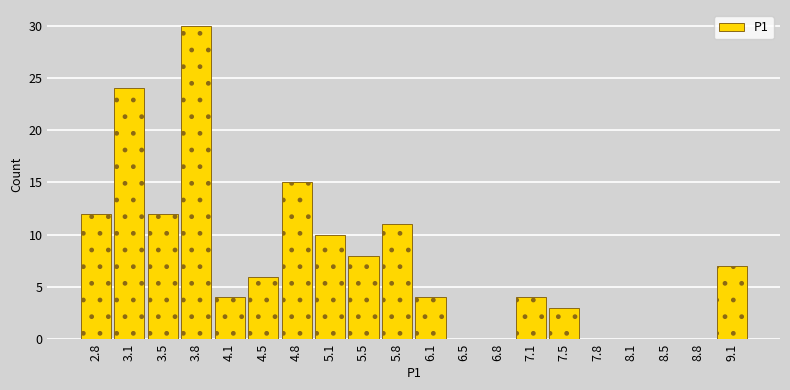

What is the height of the bar covering 5.30 to 5.65 on the x-axis? Neither the bar edges nor the heights are printed on the chart, so give them approximately, as read against the axes.

8